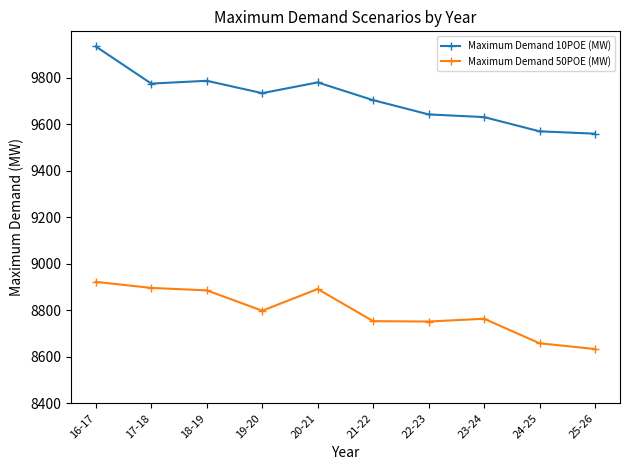

What is the approximate value of Maximum Demand 50POE (MW) at 24-25?

8658.2